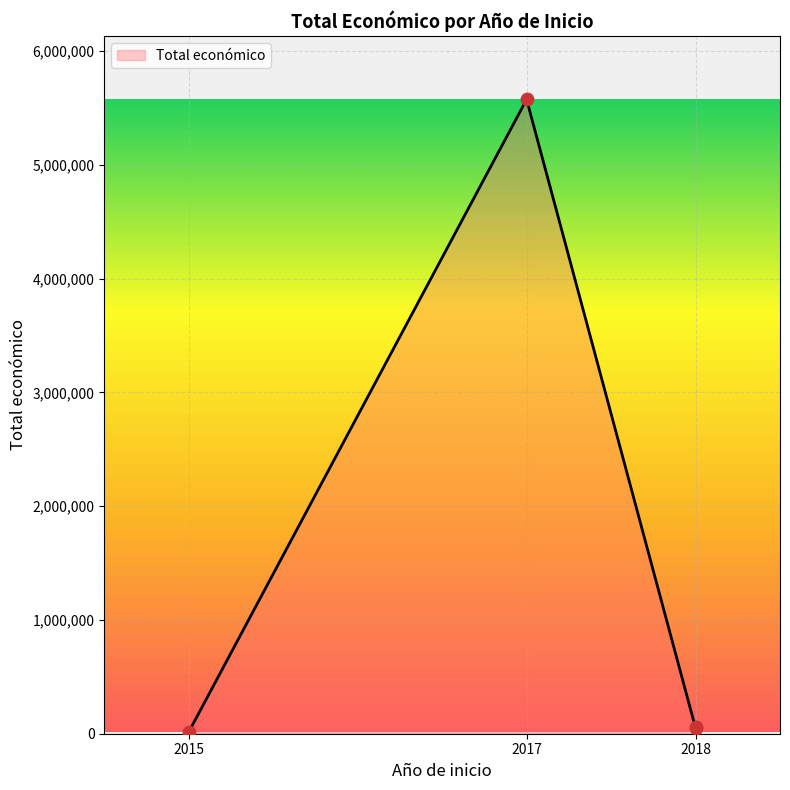

Which has a higher value, 2017 or 2018?

2017